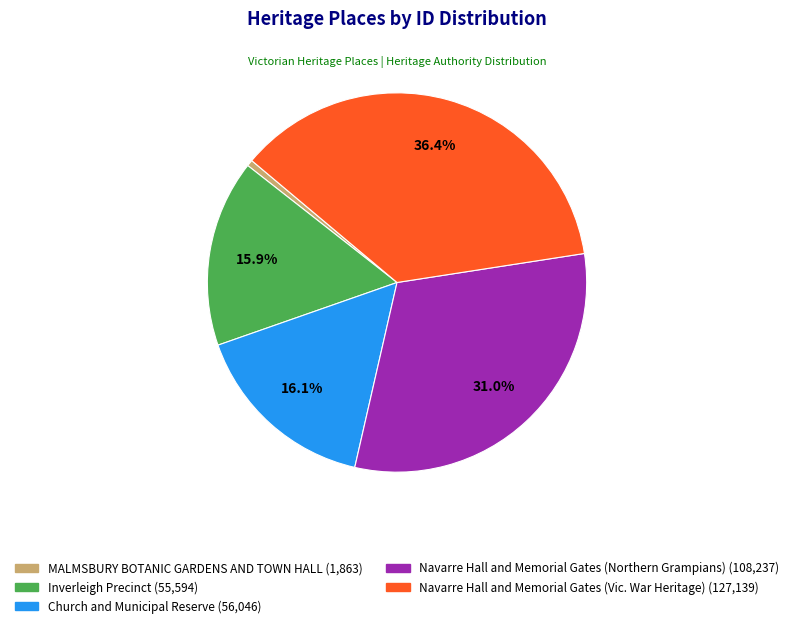

Which slice is the largest?

Navarre Hall and Memorial Gates (Vic. War Heritage)